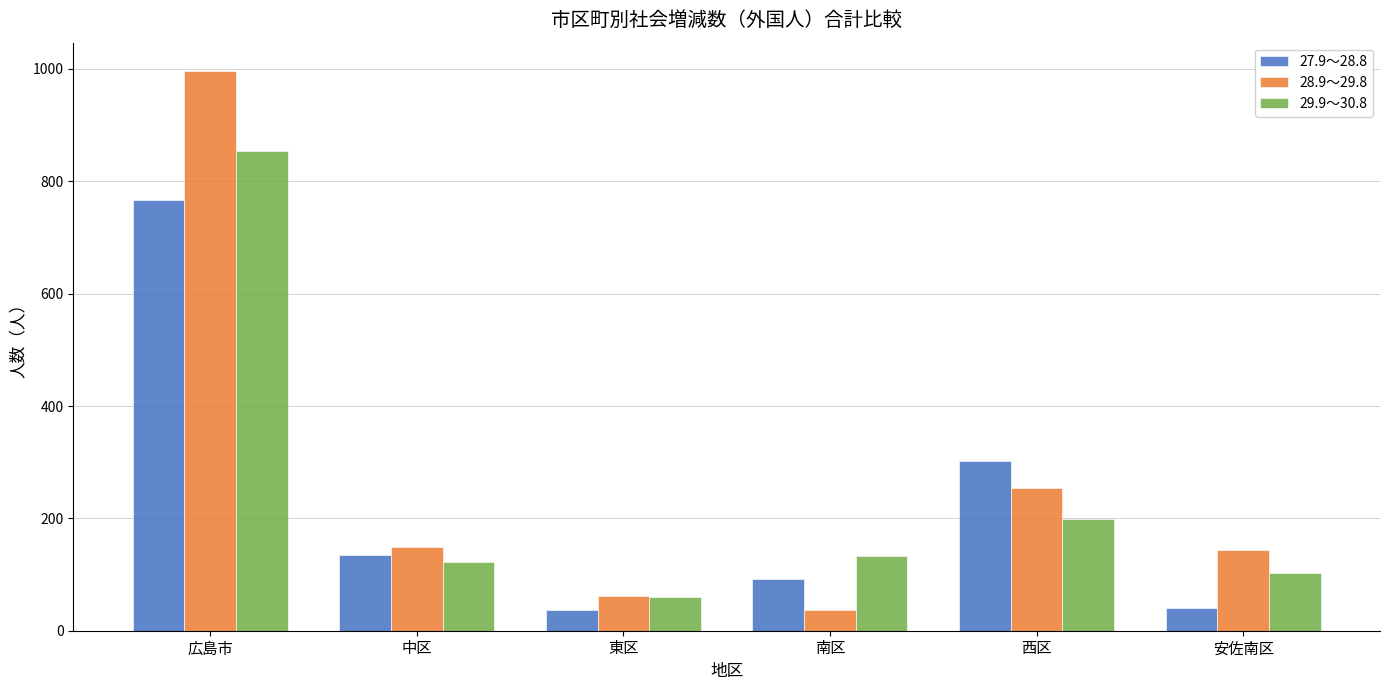

Where is 29.9～30.8 nearest to the value 457?

西区